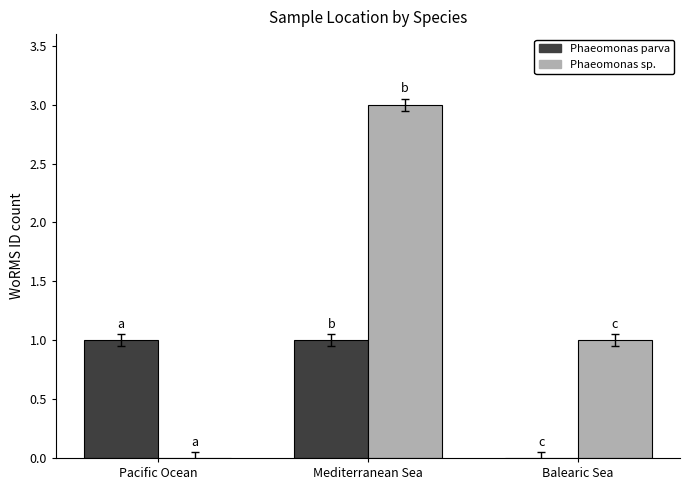

Count the number of data series in this chart.

2